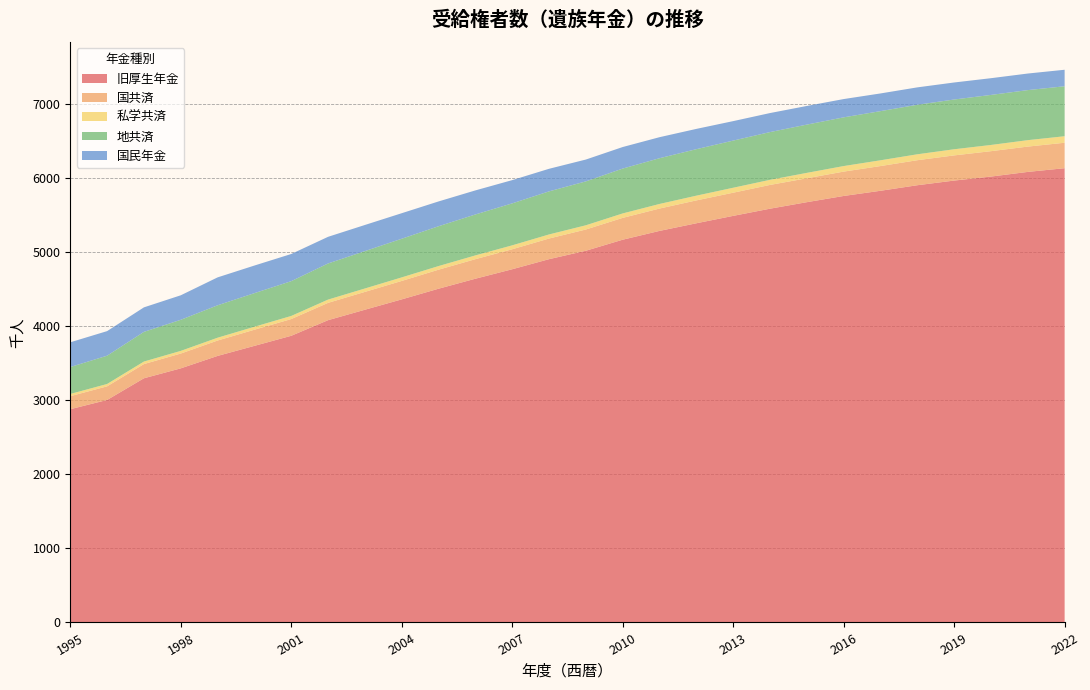

Reading left to right, list all the values displayed in this chart.

旧厚生年金: 2881	3006	3299	3433	3601	3737	3873	4084	4225	4365	4509	4644	4772	4908	5022	5171	5290	5393	5493	5590	5678	5762	5832	5907	5970	6024	6087	6137
国共済: 176	184	192	200	208	218	226	234	241	249	257	264	270	279	287	295	302	309	313	321	323	329	334	338	340	343	342	344
私学共済: 30	32	34	36	38	40	42	44	46	48	49	51	53	55	57	60	62	64	67	69	73	75	78	80	83	84	87	88
地共済: 364	382	401	420	438	454	470	488	505	522	538	553	567	582	593	606	618	628	637	645	652	658	664	669	672	676	676	675
国民年金: 334	332	331	331	377	373	367	360	353	345	335	325	314	305	295	291	284	274	263	257	252	247	239	235	230	226	224	223